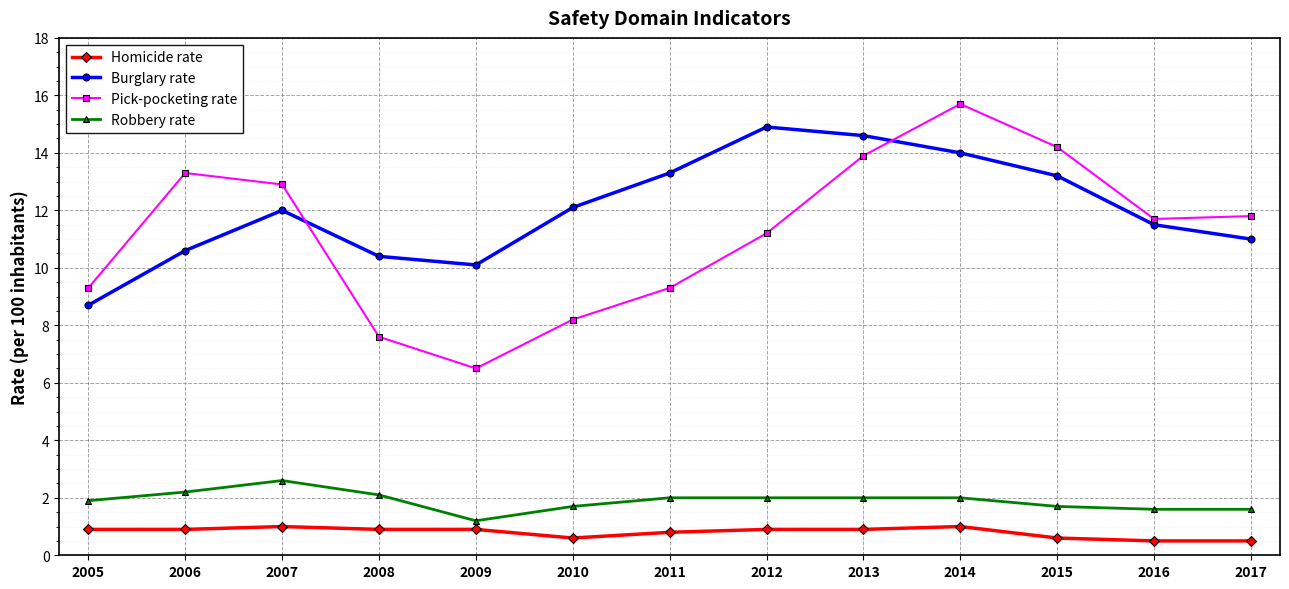

What is the sum of the Burglary rate values at 2006 and 2014?

24.6